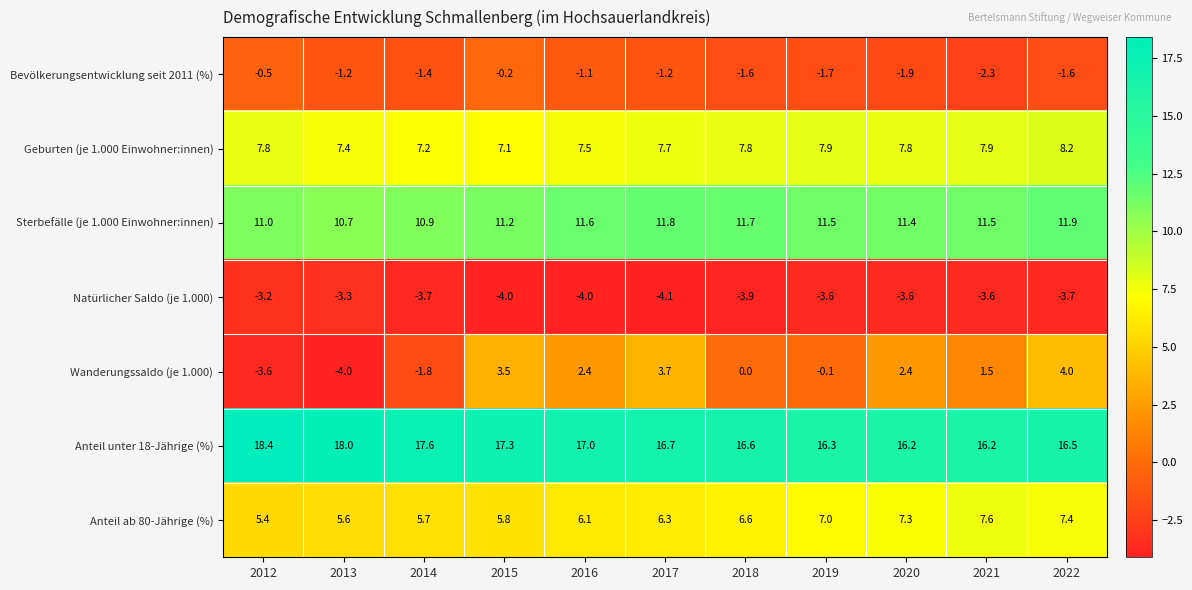

What is the highest value of the Sterbefälle (je 1.000 Einwohner:innen) series?

11.9